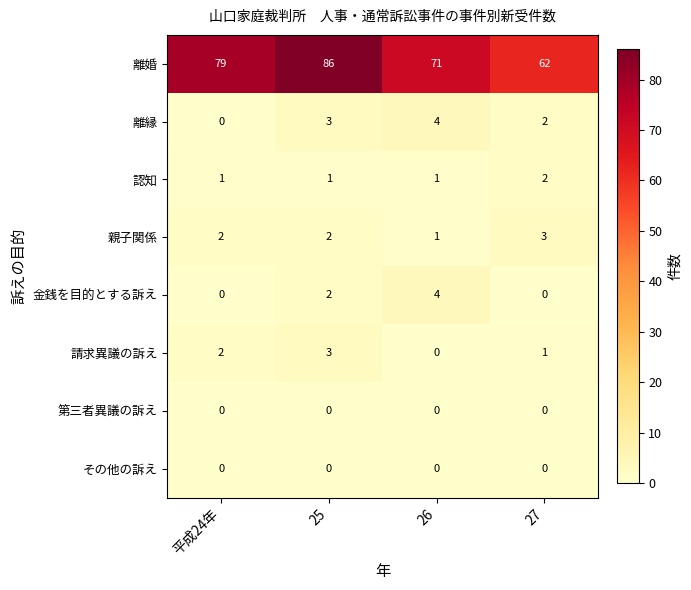

The value of 金銭を目的とする訴え at 27 is -1. True or false?

False